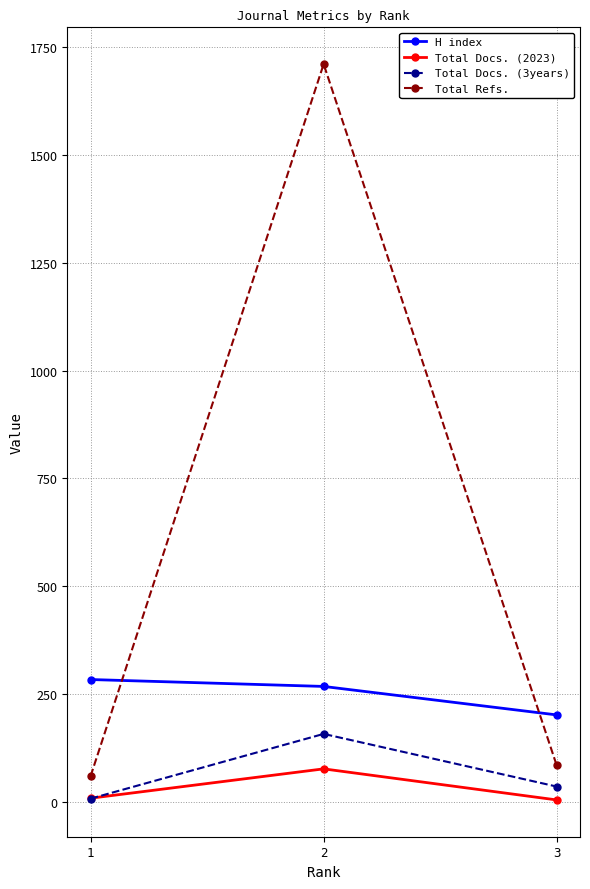

Rank the series at 2 from highest to lowest value.

Total Refs., H index, Total Docs. (3years), Total Docs. (2023)